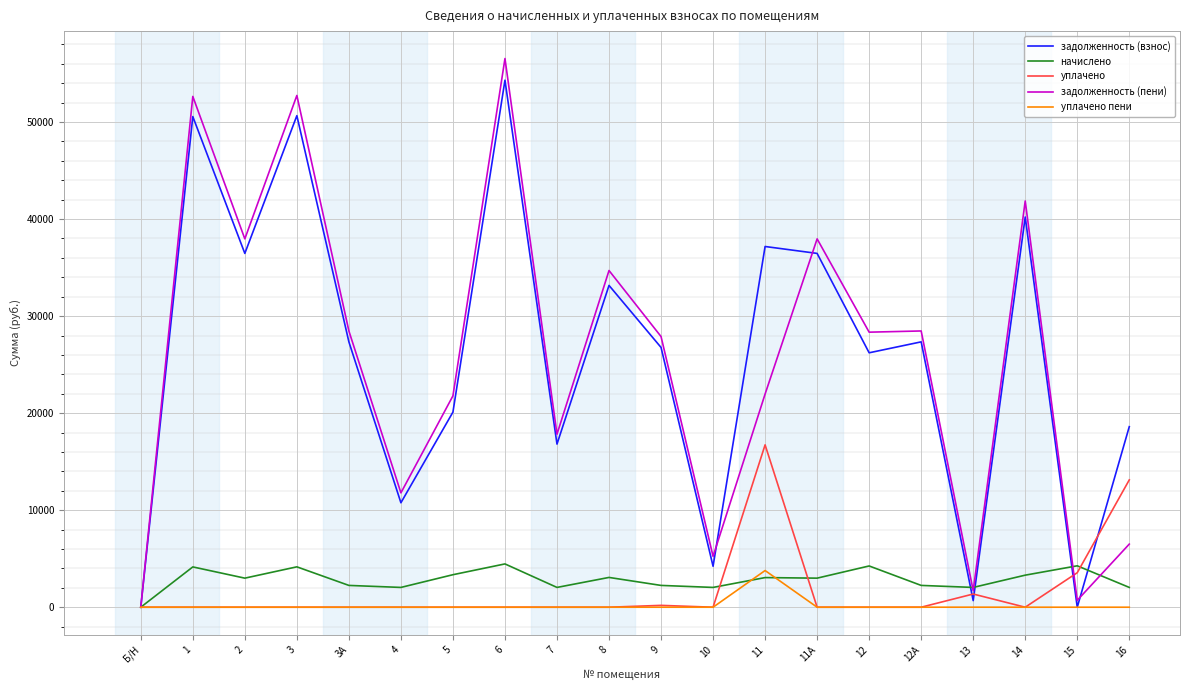

What is the spread (max minus min) of values at 6?

56545.7